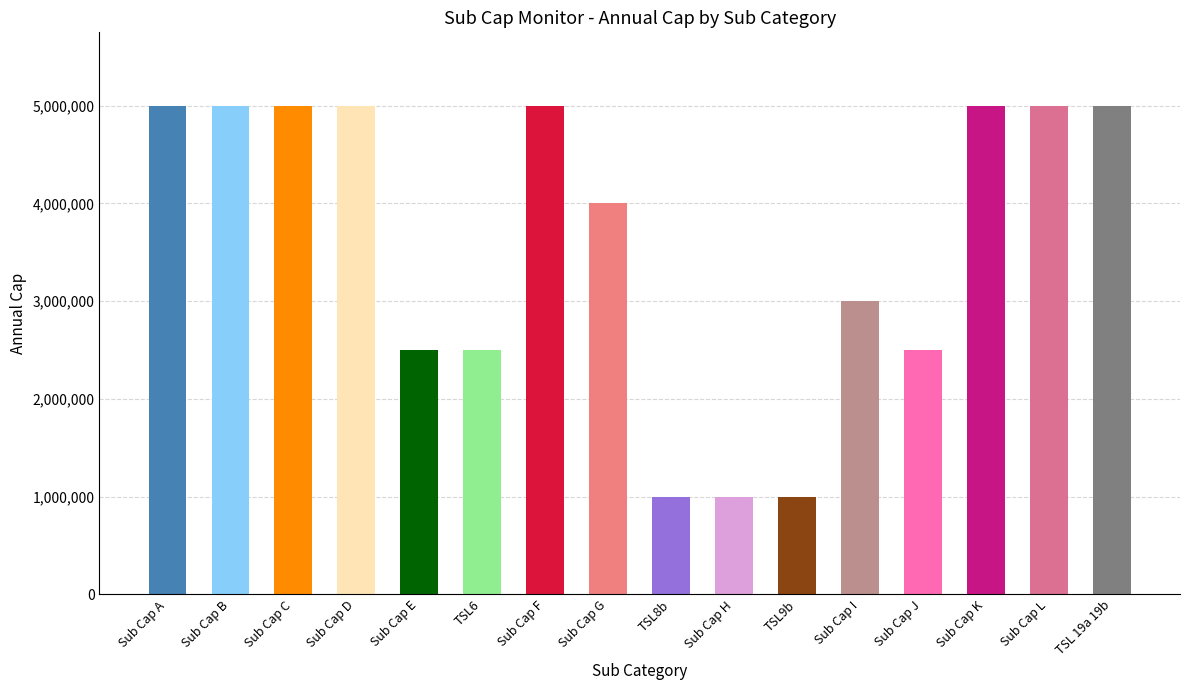

Which label corresponds to the smallest value in the chart?

TSL8b